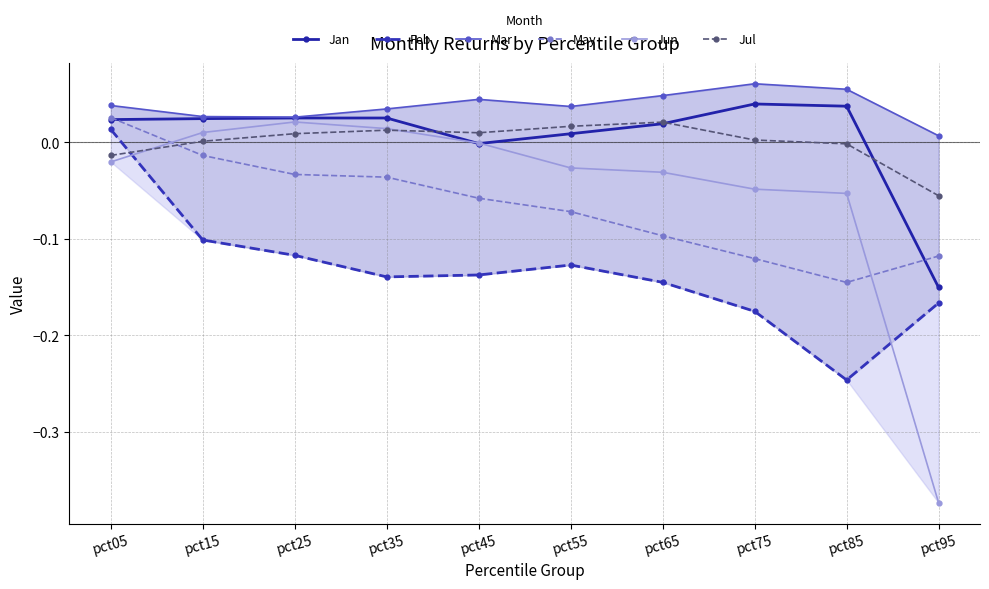

How many values in the Jan series are below 0?

2